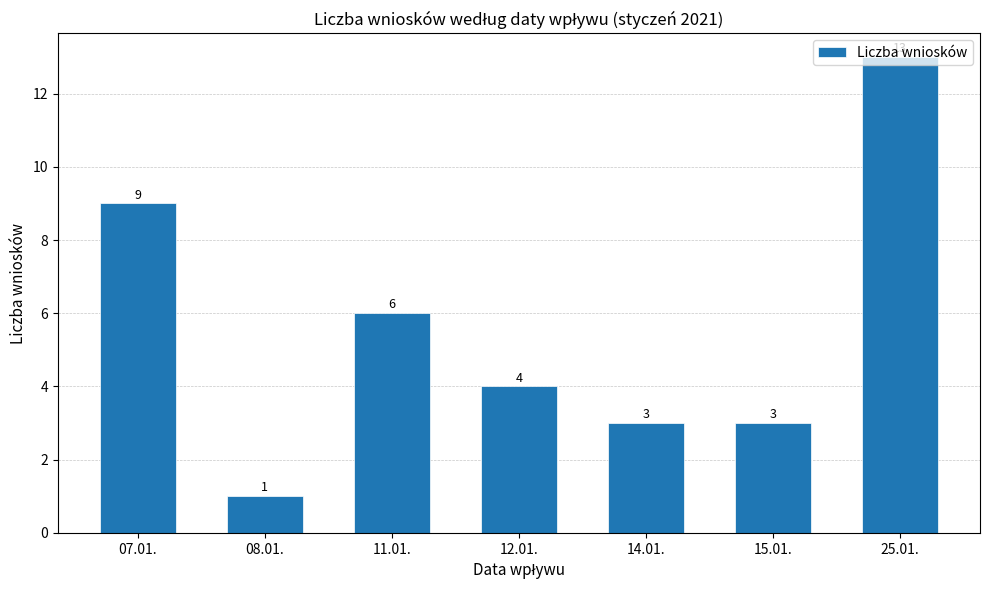

Reading right to left, extract all data points from this chart.

25.01.=13	15.01.=3	14.01.=3	12.01.=4	11.01.=6	08.01.=1	07.01.=9